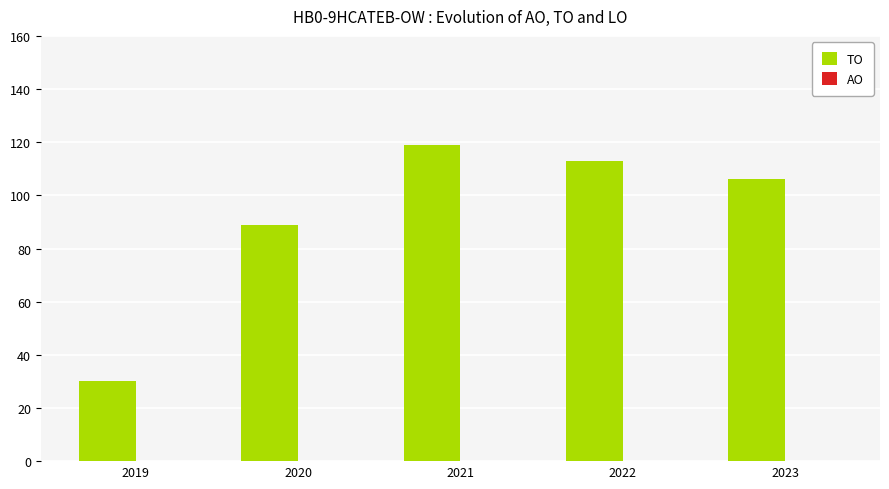

Rank the categories by value from lowest to highest.

2019, 2020, 2023, 2022, 2021